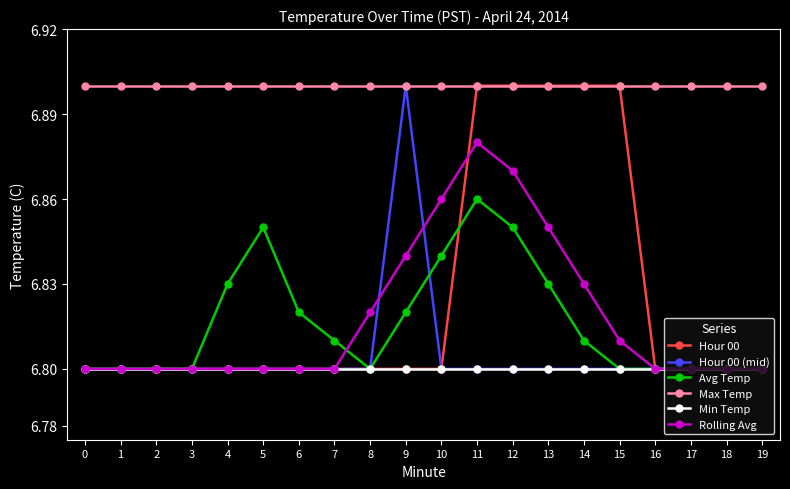

What is the difference between the maximum and minimum values in the Hour 00 series?

0.1